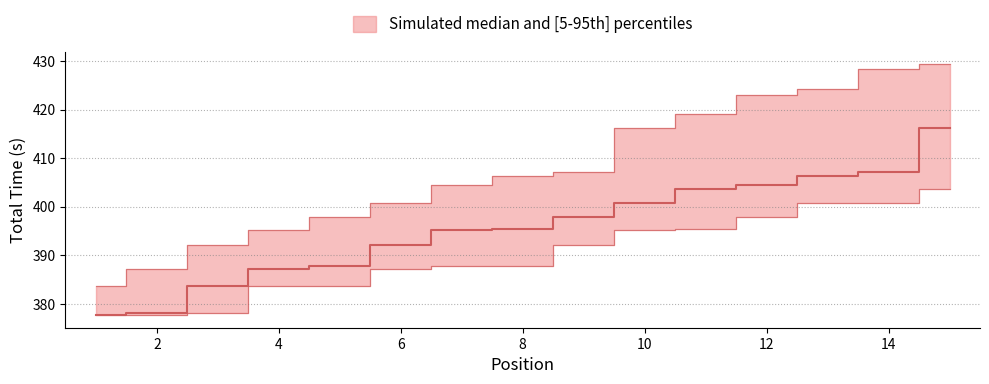

Does the chart display data point markers on the line(s)?

No